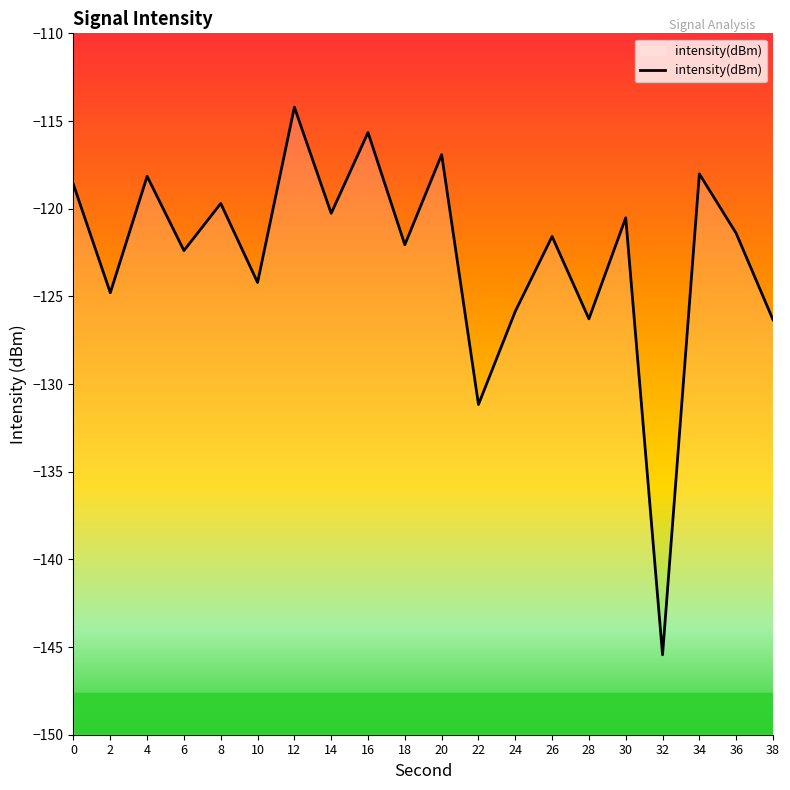

List the labels in order of value, smallest first.

32, 22, 38, 28, 24, 2, 10, 6, 18, 26, 36, 30, 14, 8, 0, 4, 34, 20, 16, 12